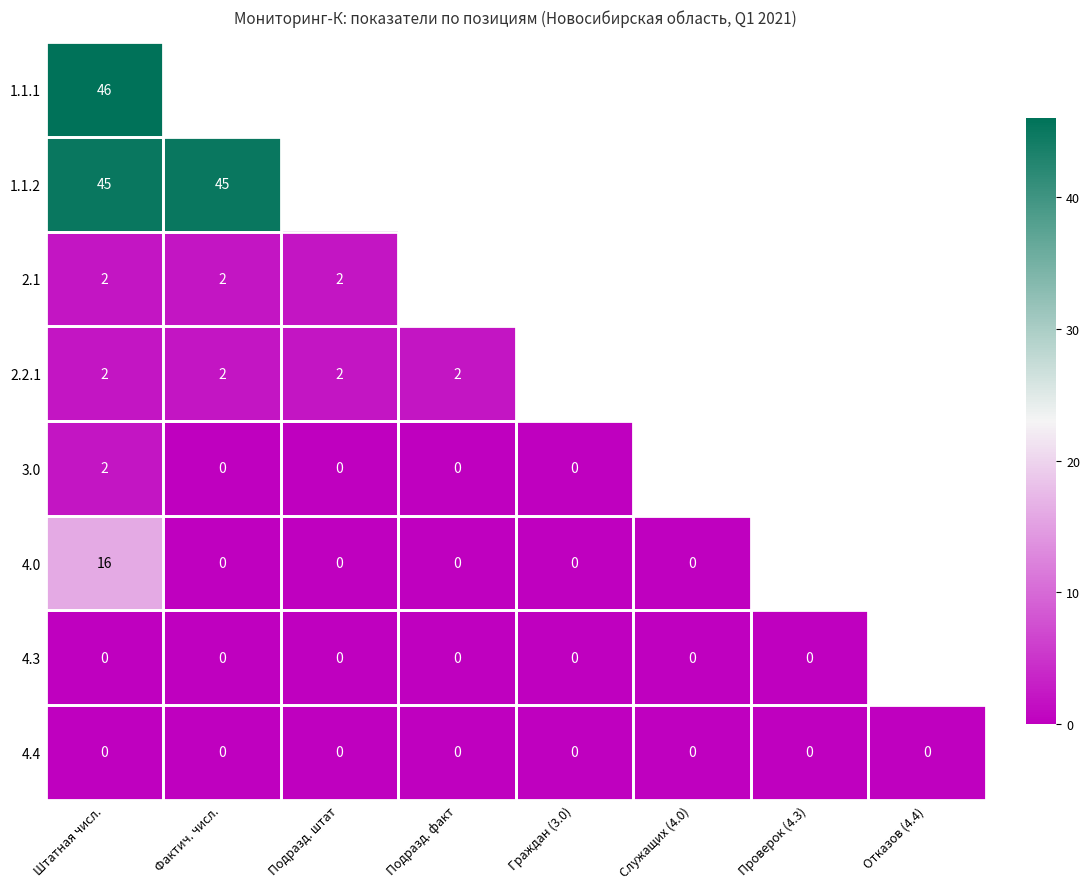

At which category is the sum across all series the highest?

Штатная числ.